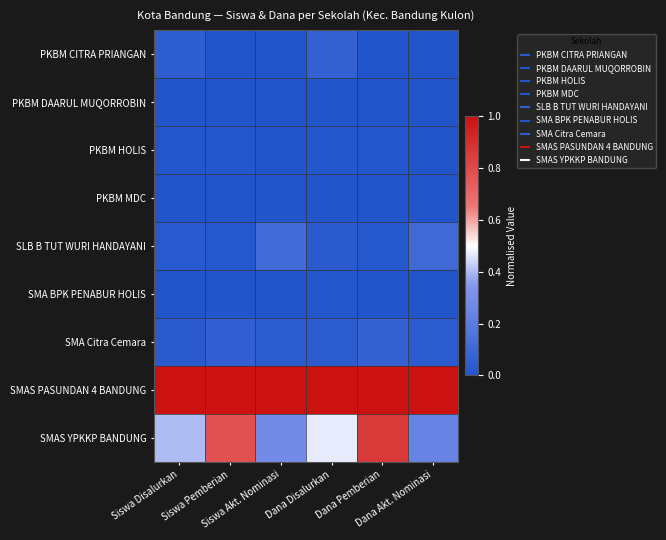

What is the greatest value displayed?

1.0